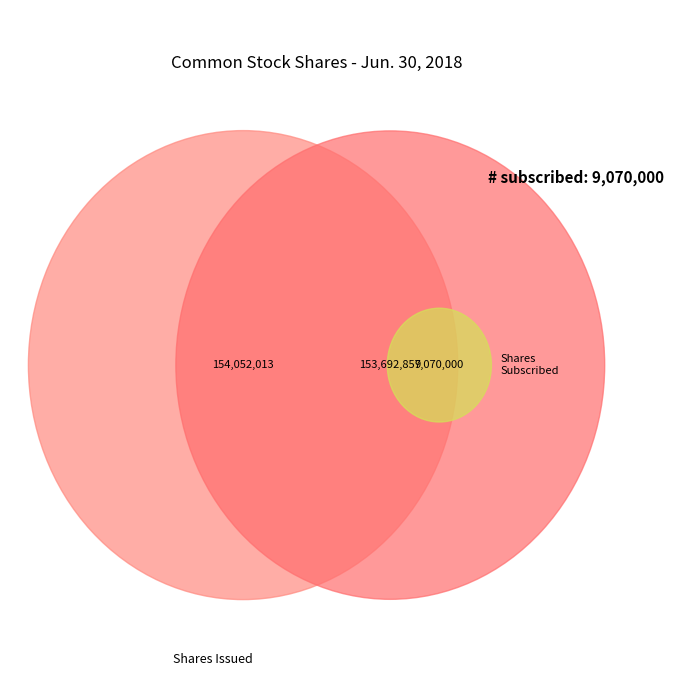

To the nearest percent, what is the average slice percentage?

33%